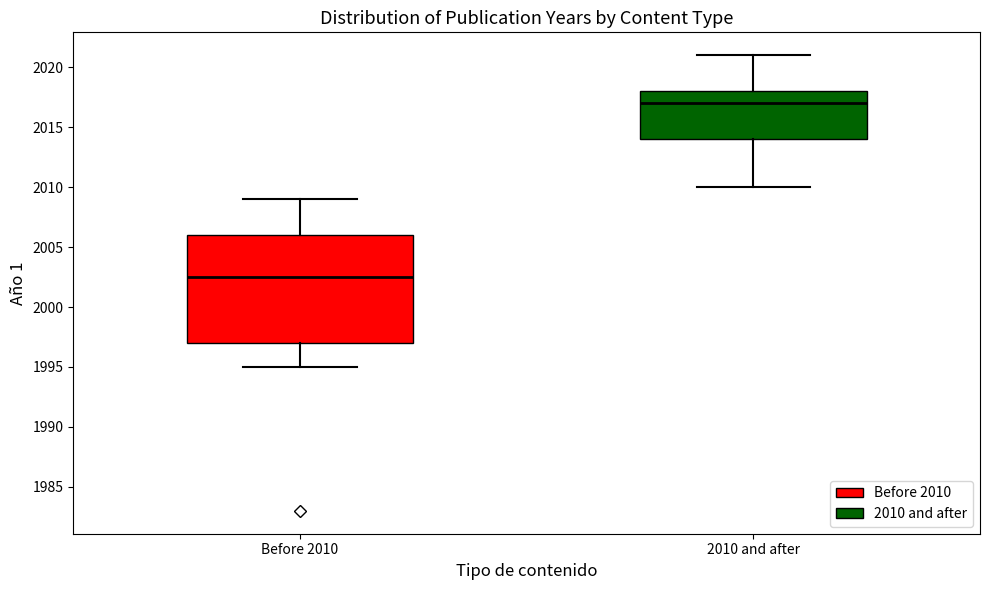

Reading left to right, transcribe this box plot: for each box, give where its median line is, the range the box spans, and where its two whiskers end, as read against the y-axis. The values are not printed on the chart, so give them approximately, as read against the axis.

Before 2010: median 2002.5, box 1997.0 to 2006.0, whiskers 1995.0 to 2009.0
2010 and after: median 2017.0, box 2014.0 to 2018.0, whiskers 2010.0 to 2021.0